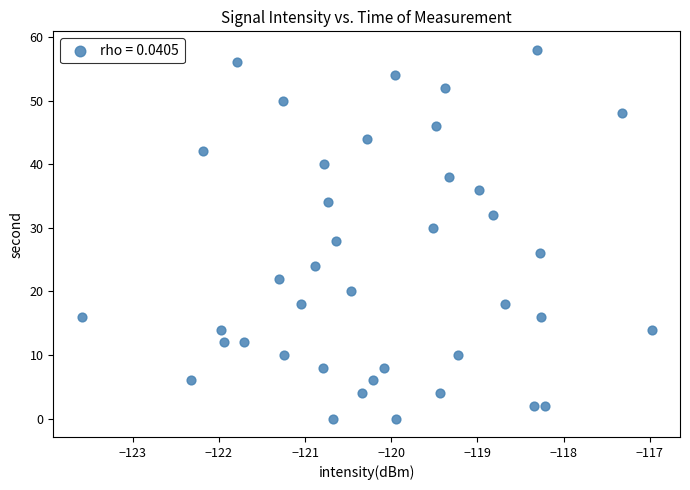

What is the range of Y values (max minus min)?

58